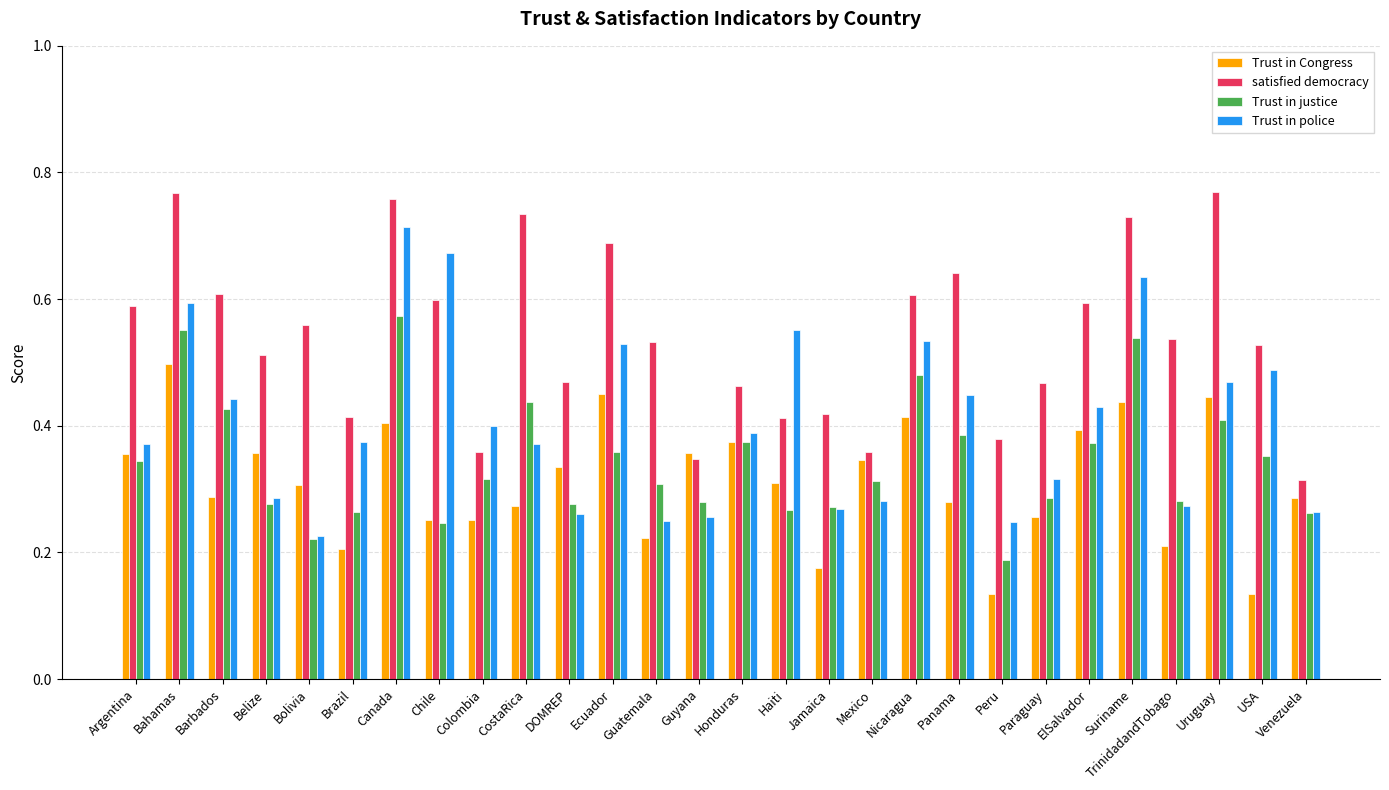

What is the sum of all Trust in justice values?

9.7